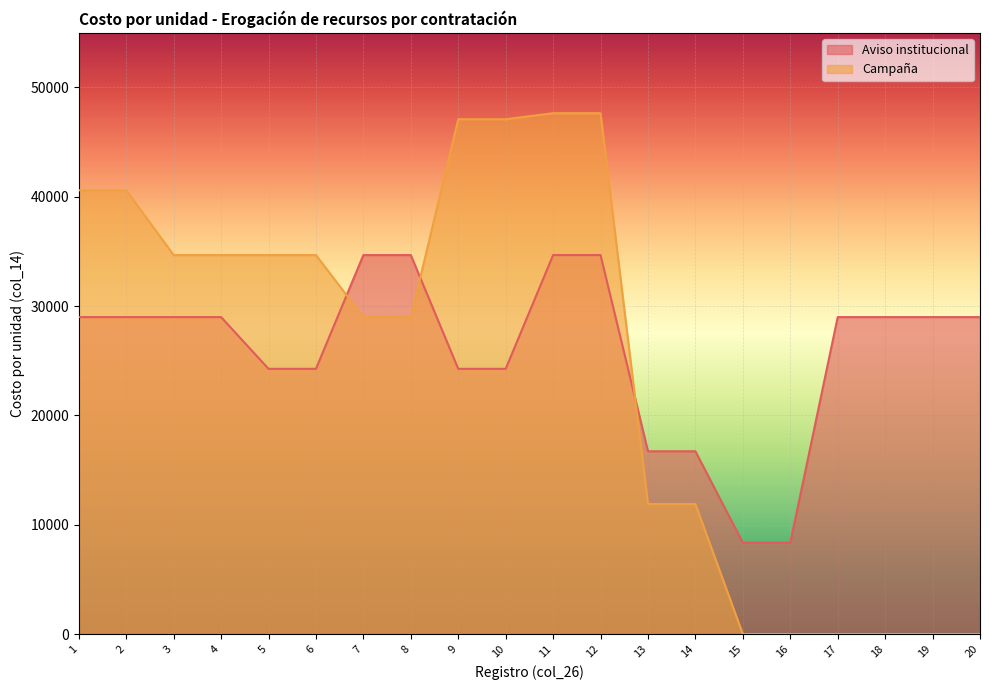

What is the average value of the Aviso institucional series?

25897